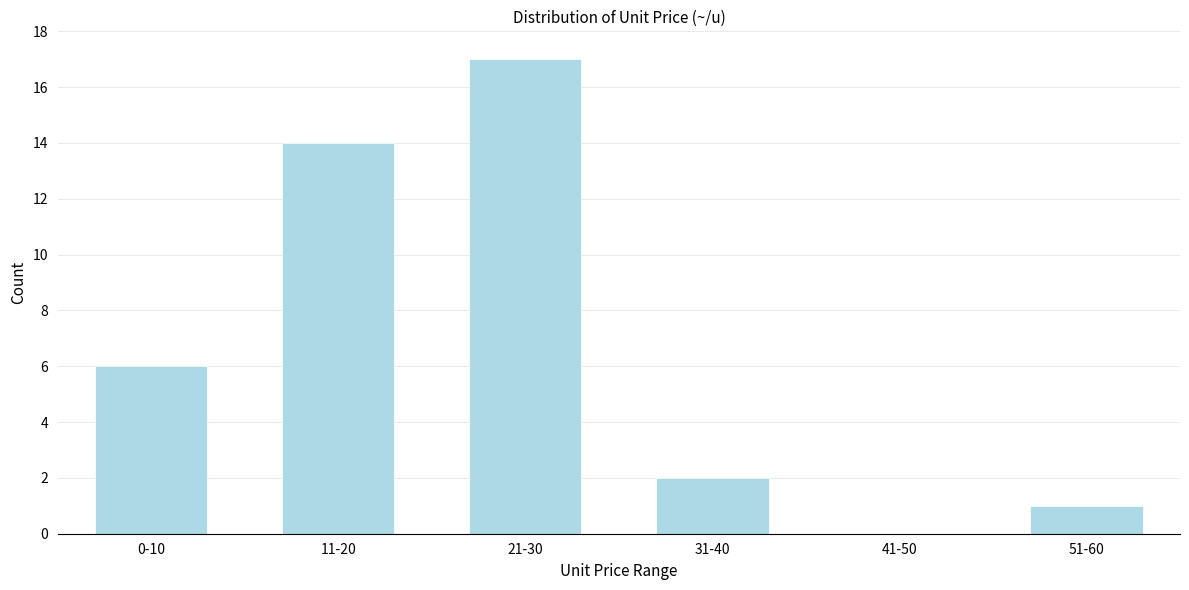

Reading left to right, list all the values displayed in this chart.

0-10=6	11-20=14	21-30=17	31-40=2	41-50=0	51-60=1